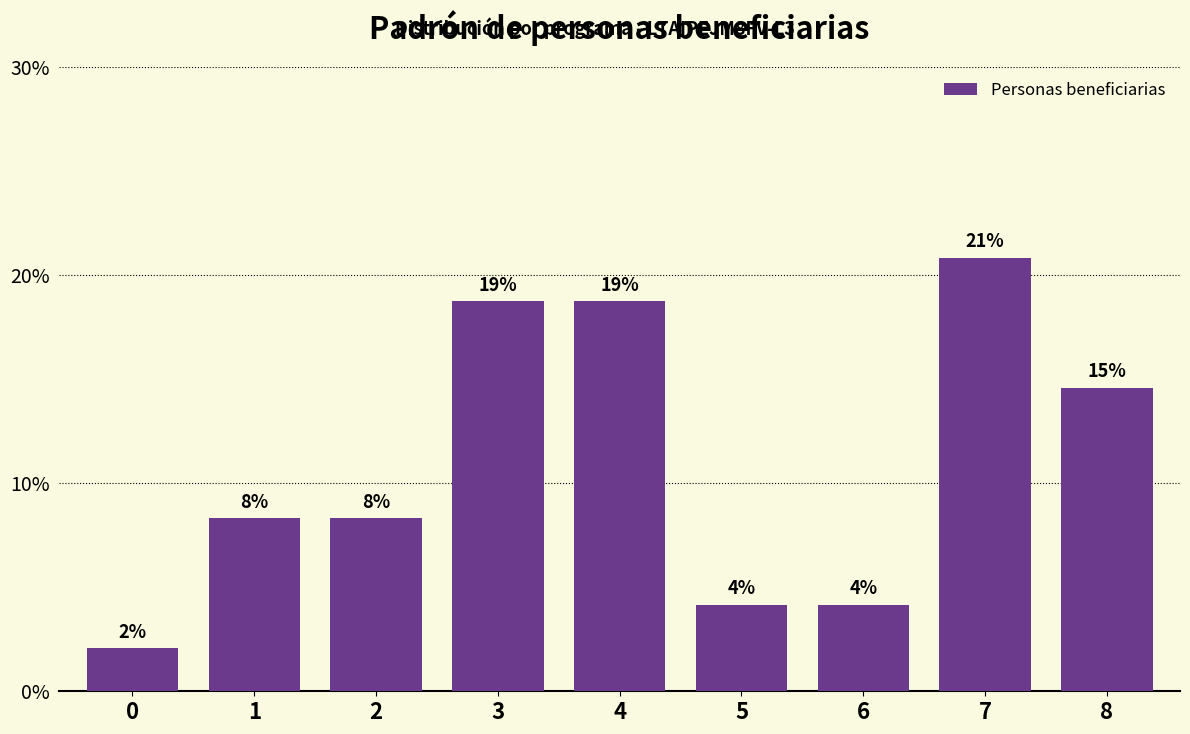

What is the difference between the values at 2 and 5?

4.2